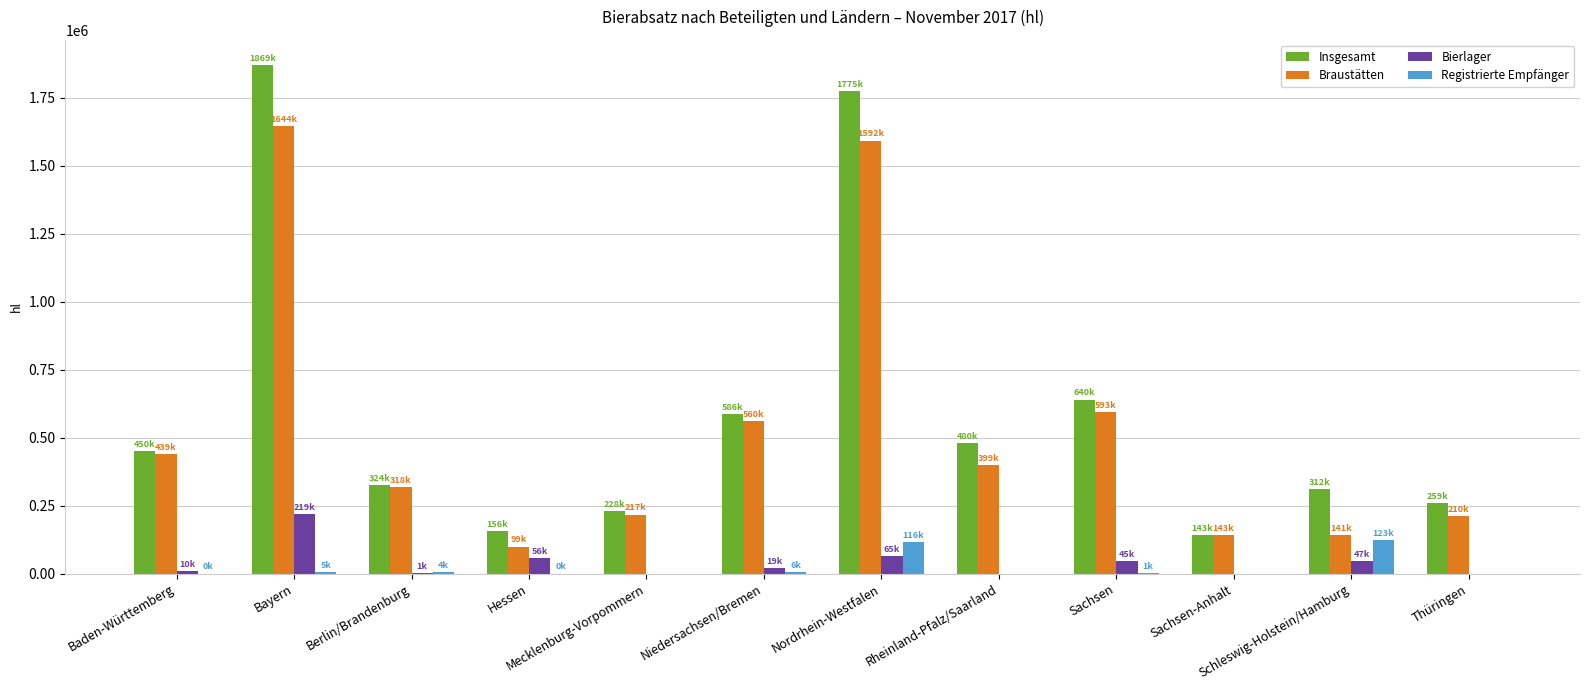

Which series changed the most between Bayern and Sachsen-Anhalt?

Insgesamt